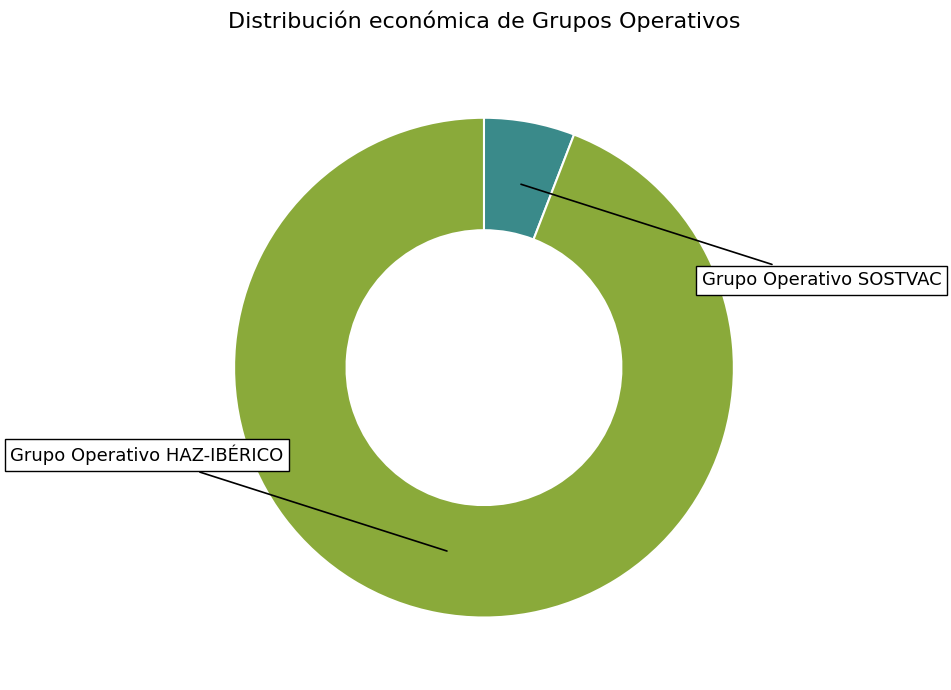

Is there a majority slice in this chart?

Yes